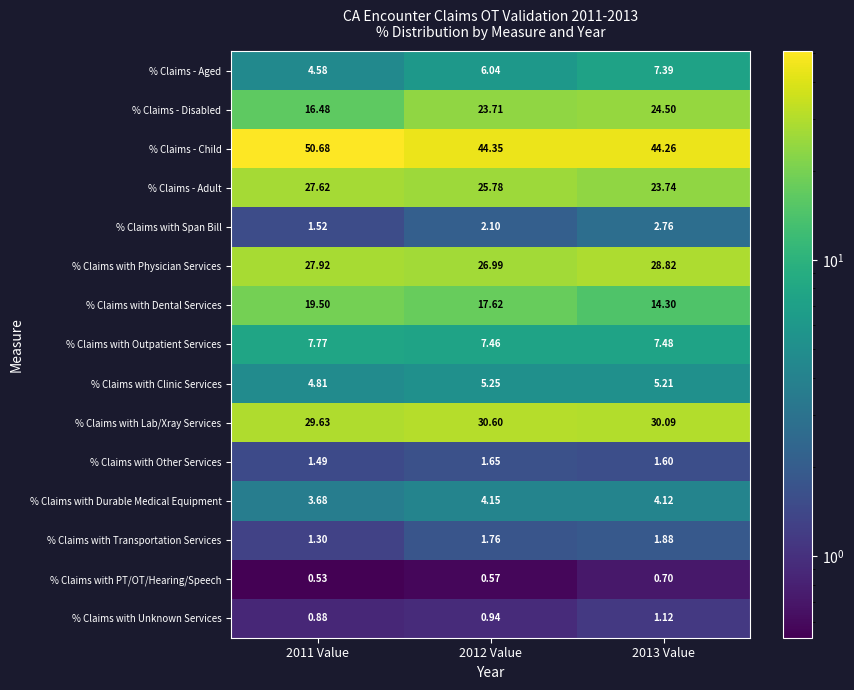

At 2011 Value, list the series in order from largest to smallest.

% Claims - Child, % Claims with Lab/Xray Services, % Claims with Physician Services, % Claims - Adult, % Claims with Dental Services, % Claims - Disabled, % Claims with Outpatient Services, % Claims with Clinic Services, % Claims - Aged, % Claims with Durable Medical Equipment, % Claims with Span Bill, % Claims with Other Services, % Claims with Transportation Services, % Claims with Unknown Services, % Claims with PT/OT/Hearing/Speech